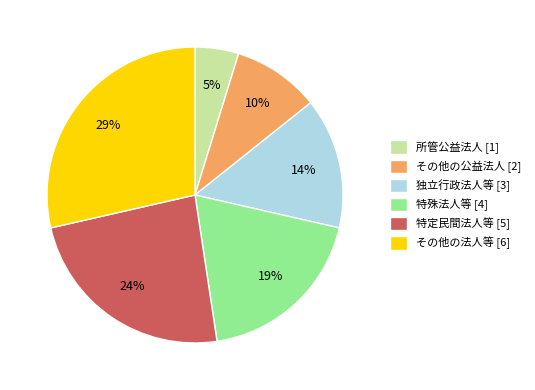

Between その他の法人等 [6] and その他の公益法人 [2], which is larger?

その他の法人等 [6]